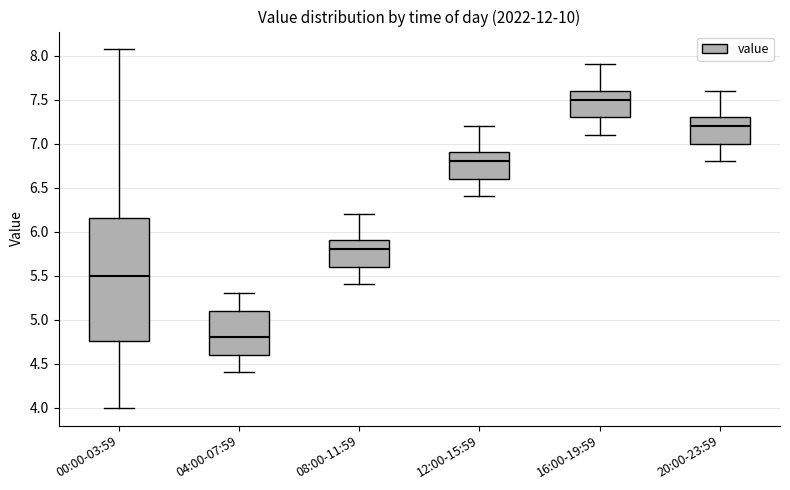

Which box has the highest median line?

16:00-19:59